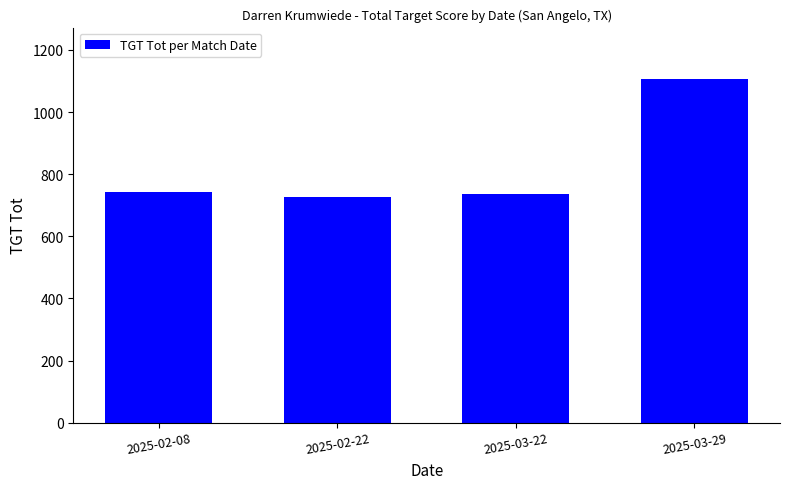

Reading right to left, list all the values displayed in this chart.

1106.0	736.0	726.0	744.0